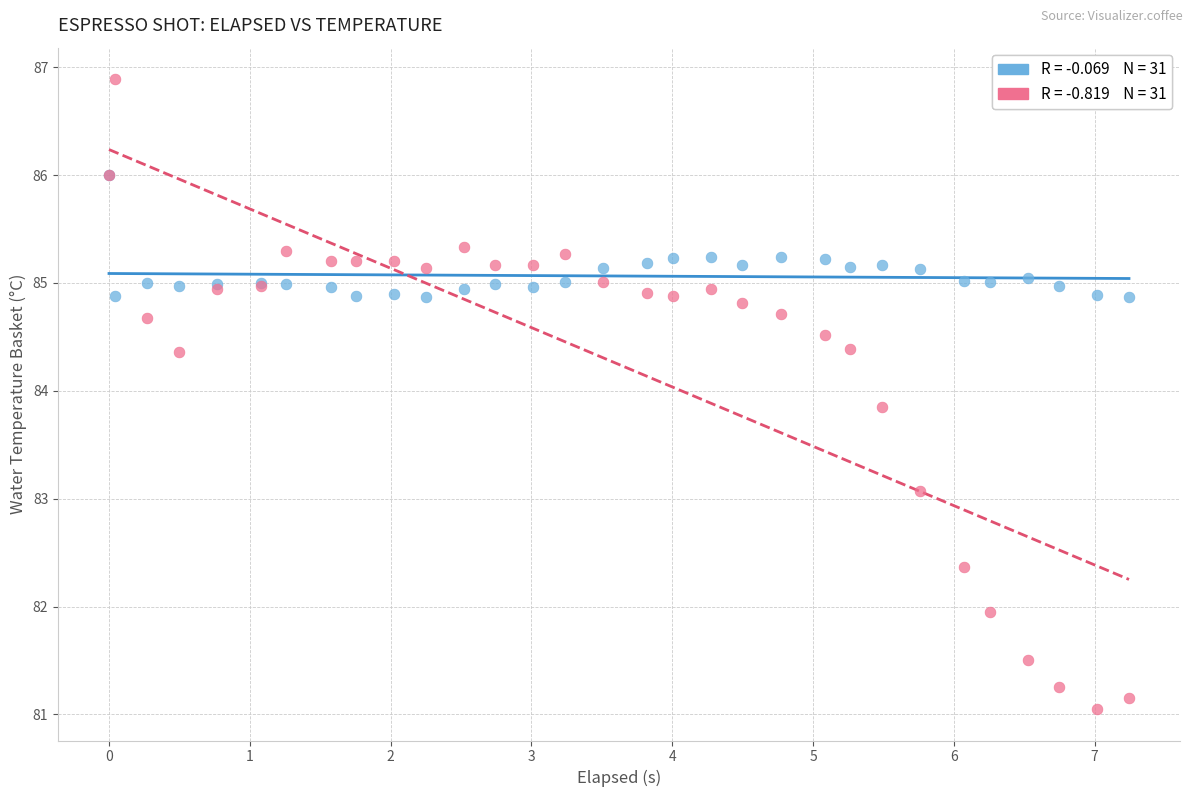

Across all series, what Y value is closest to 83?

83.1